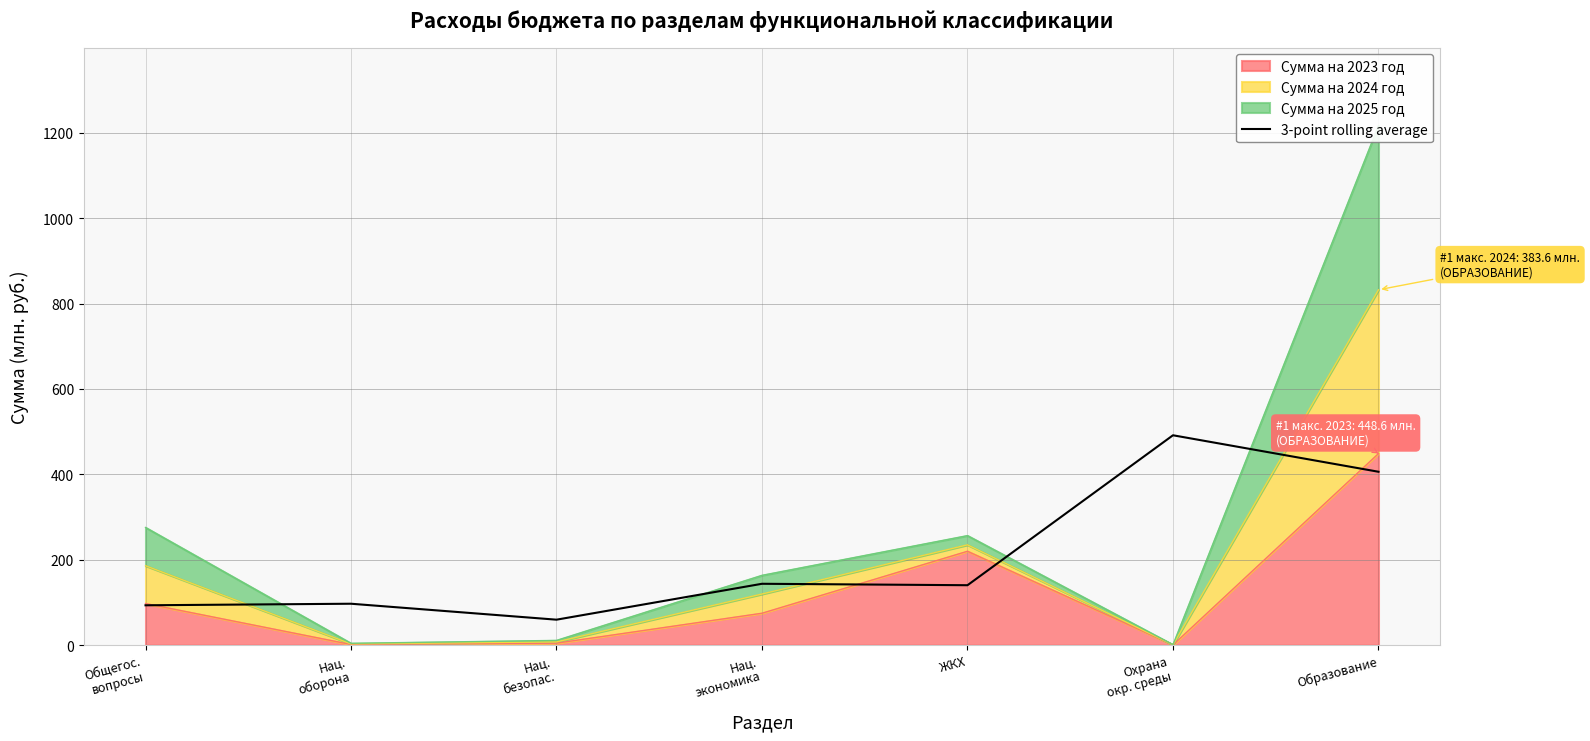

Rank the categories by value from lowest to highest.

Нац.
безопас., Общегос.
вопросы, Нац.
оборона, ЖКХ, Нац.
экономика, Образование, Охрана
окр. среды